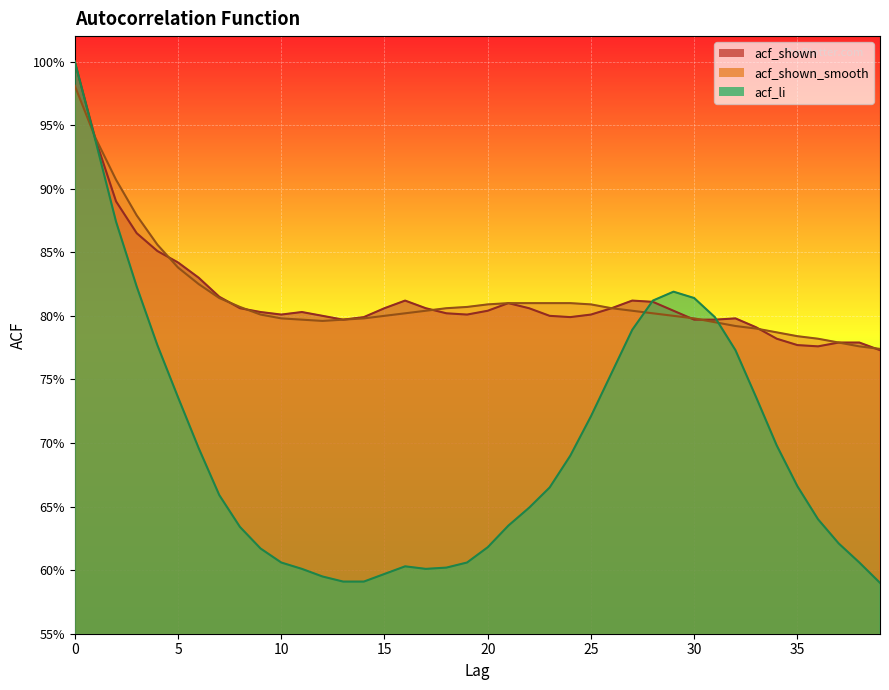

After their last crossing, which series has the higher values: acf_shown_smooth or acf_li?

acf_shown_smooth